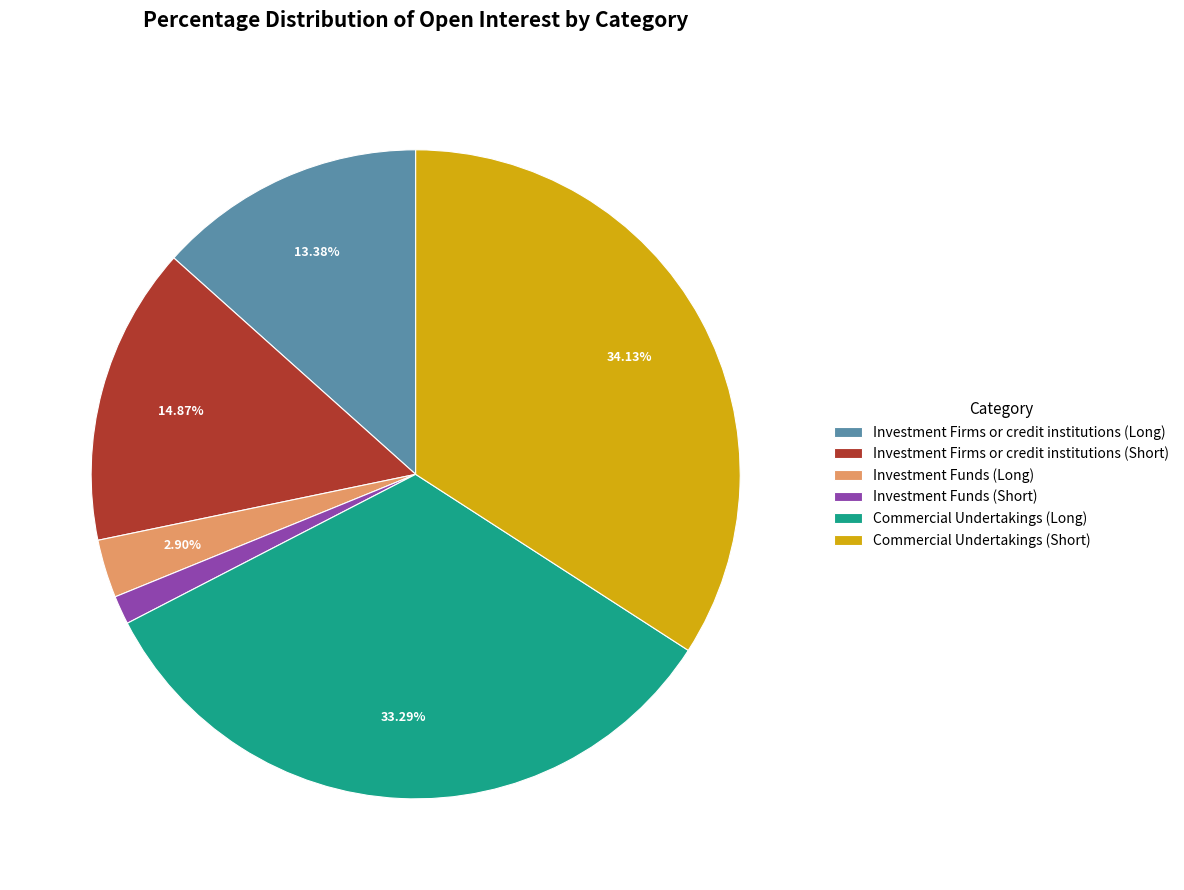

What is the ratio of the value at Investment Firms or credit institutions (Long) to the value at Investment Funds (Long)?

4.6